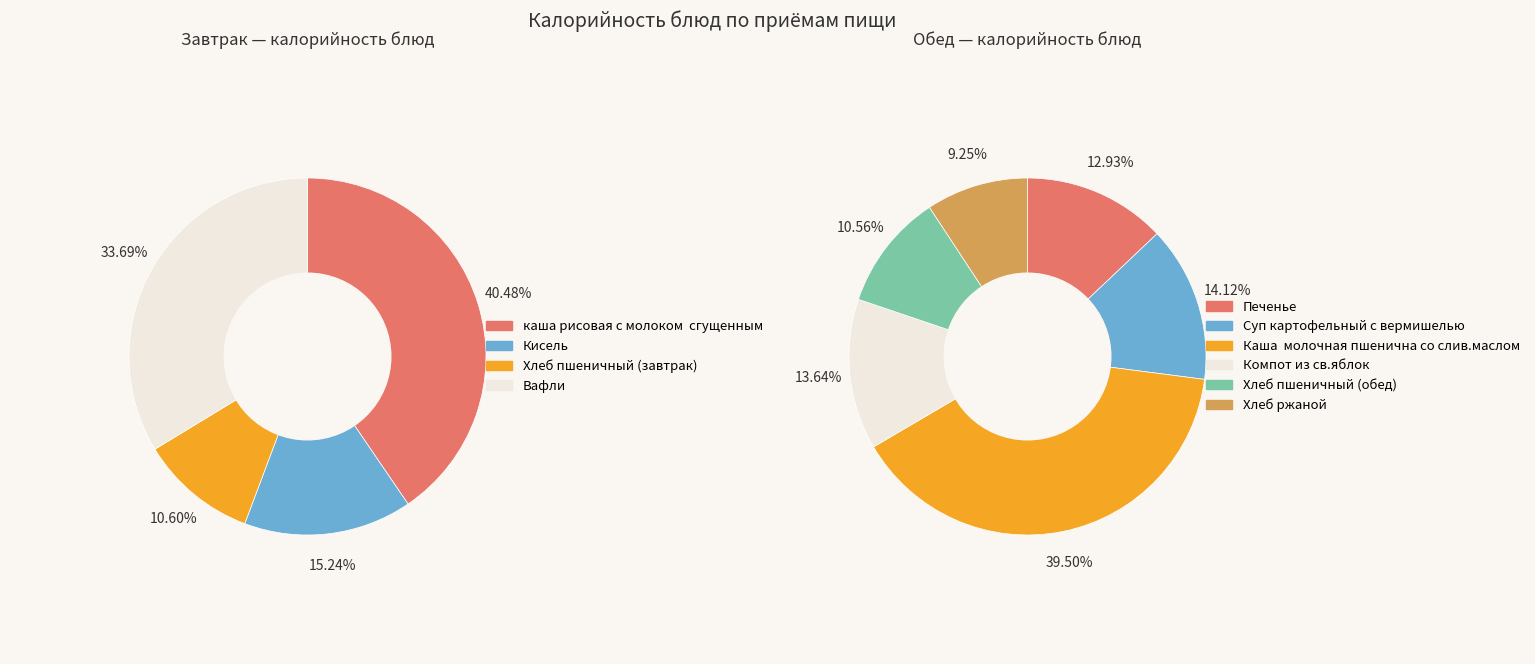

True or false: Кисель accounts for 17% of the total.

False